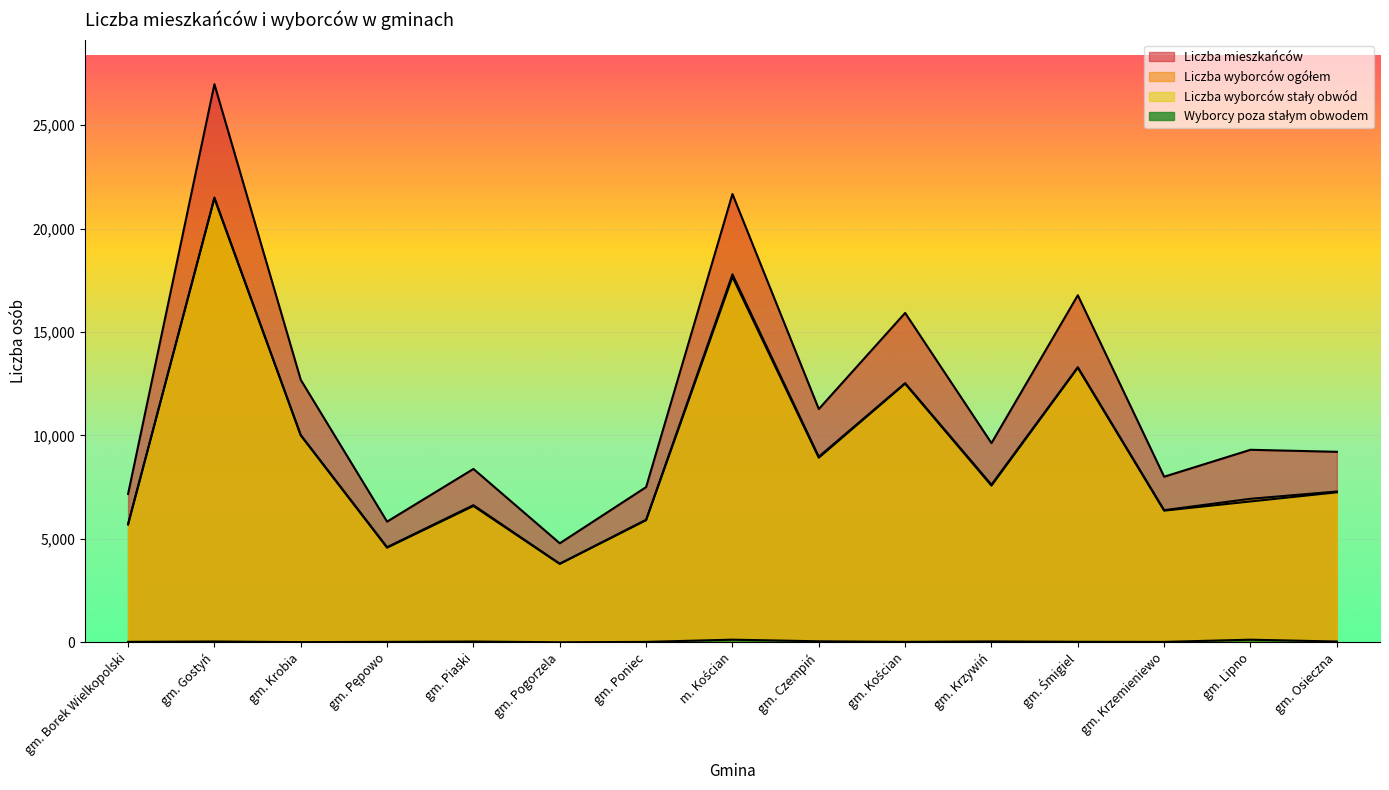

Reading left to right, what are all the values shown in this chart?

Liczba mieszkańców: 7174	26981	12690	5836	8383	4789	7505	21673	11278	15924	9631	16779	8007	9309	9211
Liczba wyborców ogółem: 5720	21501	10020	4601	6632	3799	5927	17791	8975	12529	7621	13301	6390	6940	7292
Liczba wyborców stały obwód: 5695	21459	10008	4577	6591	3794	5904	17661	8924	12504	7575	13273	6367	6811	7252
Wyborcy poza stałym obwodem: 25	42	12	24	41	5	23	130	51	25	46	28	23	129	40